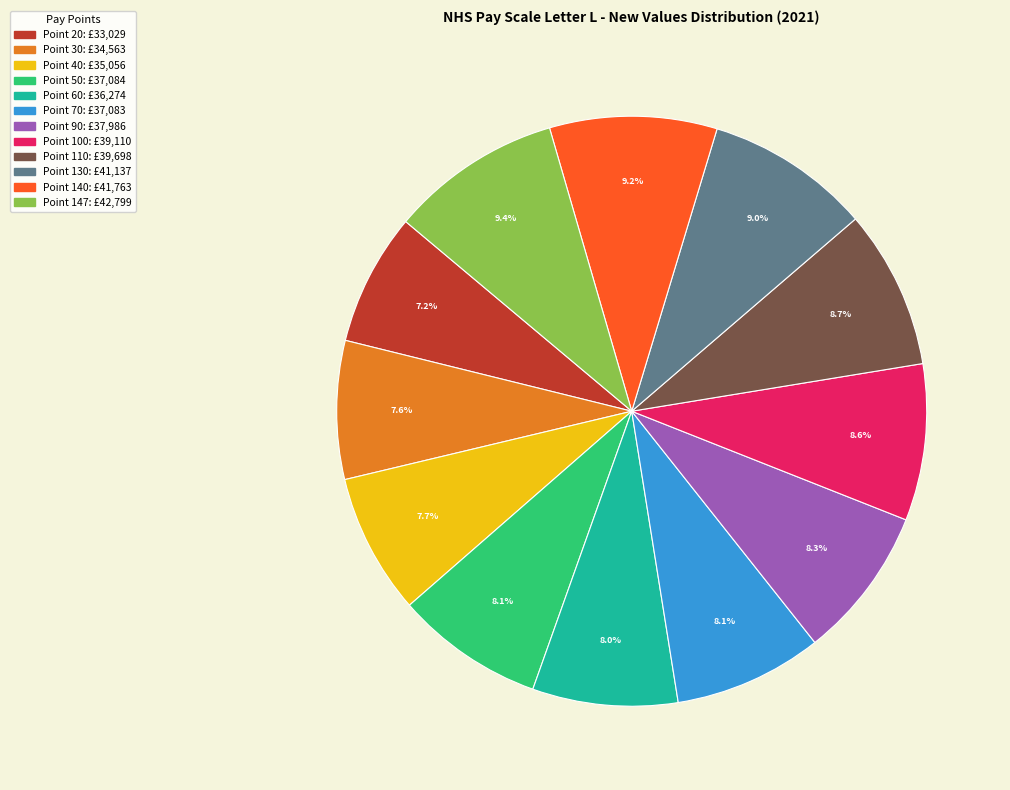

Approximately how many times larger is the value at Point 20 compared to Point 70?

0.9